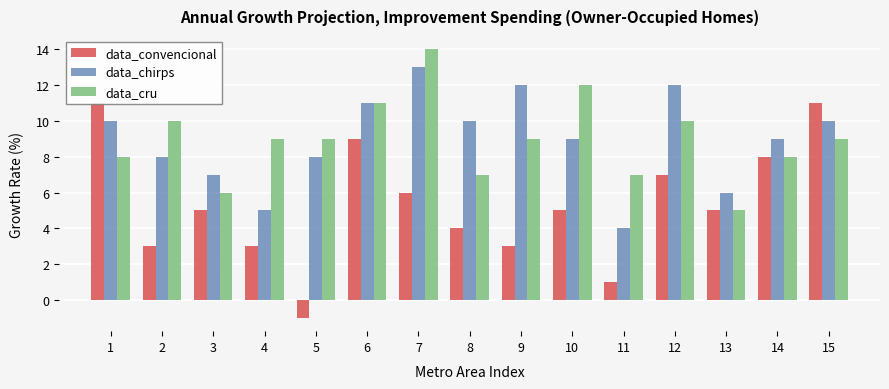

How many bars are there in each group?

3